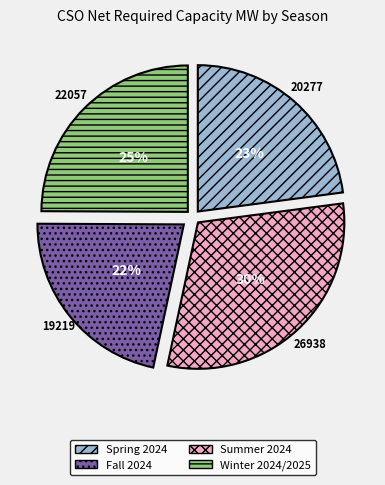

To the nearest percent, what is the average slice percentage?

25%